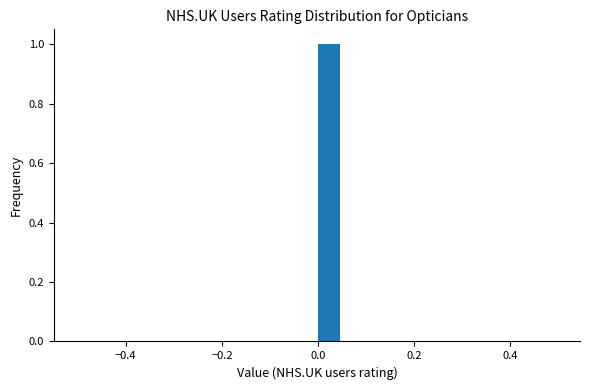

Around what value on the x-axis is the tallest bar? Give the approximate position of its centre, as read against the axis.

0.02